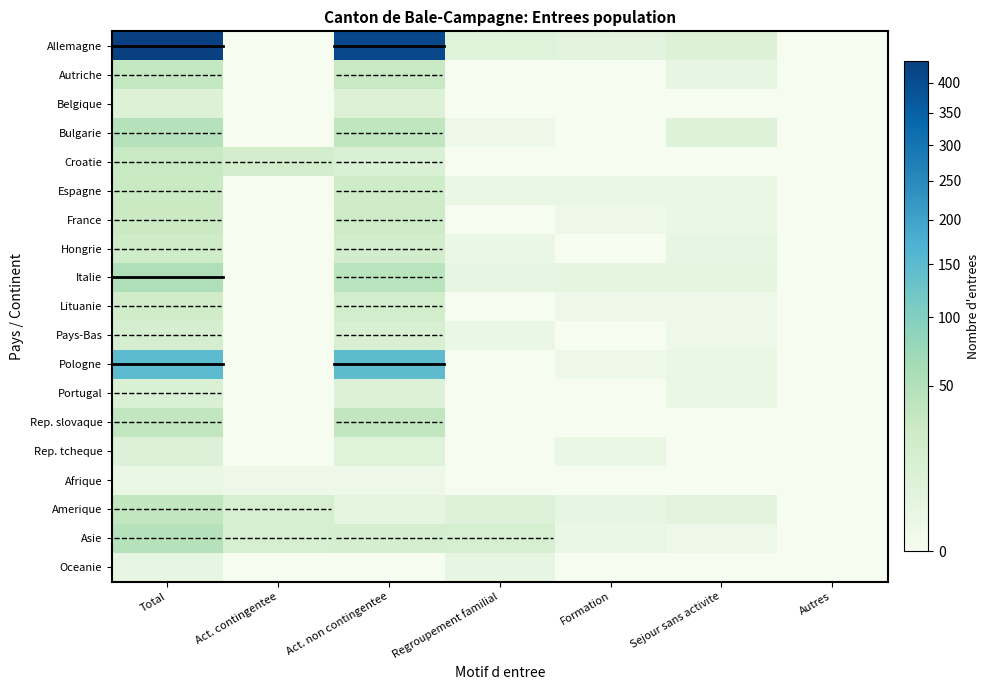

Rank the categories by Autriche value from highest to lowest.

Total, Act. non contingentee, Sejour sans activite, Act. contingentee, Regroupement familial, Formation, Autres